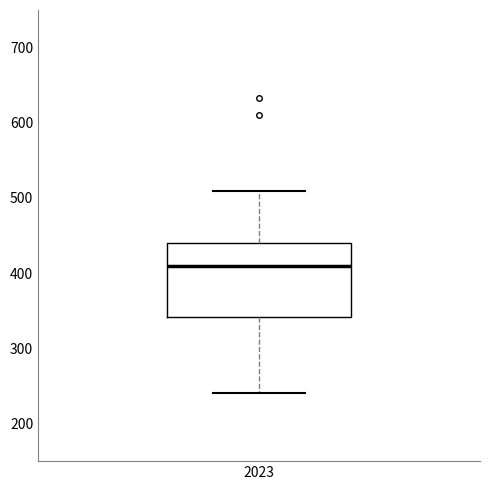

Transcribe this box plot: give where the median line is, the range the box spans, and where the two whiskers end, as read against the y-axis. The values are not printed on the chart, so give them approximately, as read against the axis.

median 410, box 340 to 440, whiskers 240 to 510